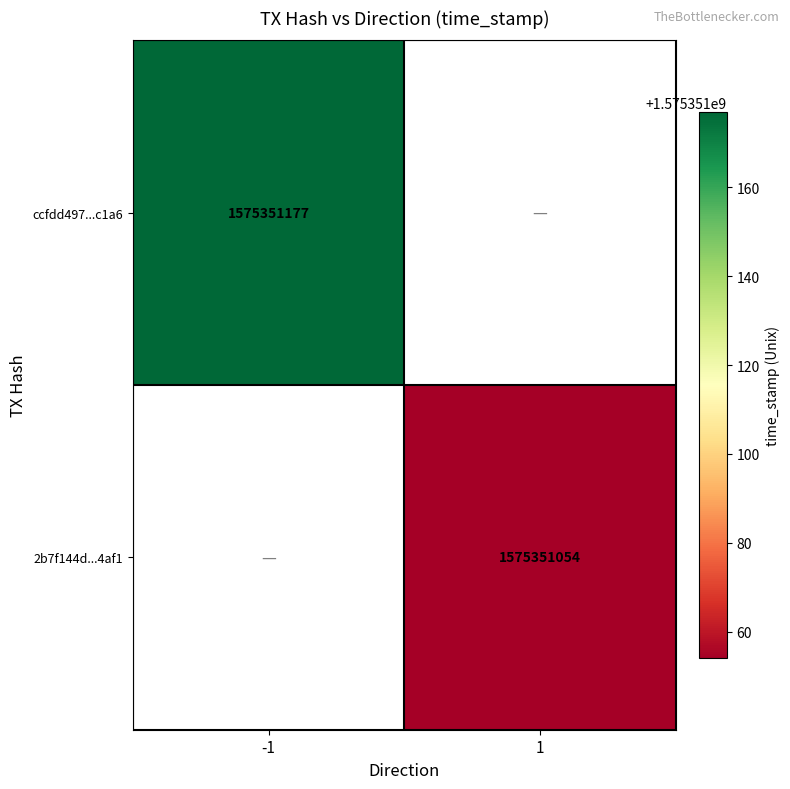

Reading left to right, transcribe all the data shown in this chart.

ccfdd497efebc1a6551c17014e4caca93f46dcc: 1575351177	0
2b7f144dec89d1a515d28f0362191ee9d54af1d: 0	1575351054